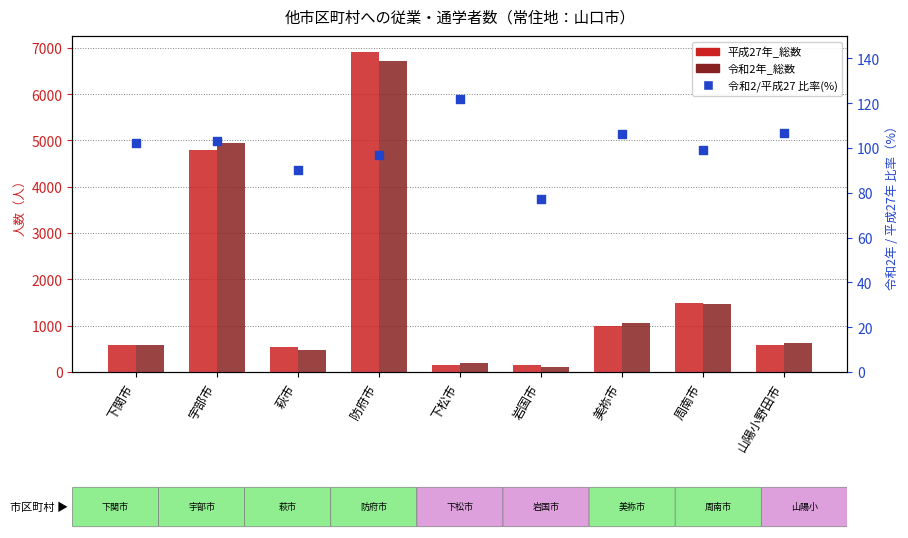

Which series has the largest total across all categories?

令和2年_総数